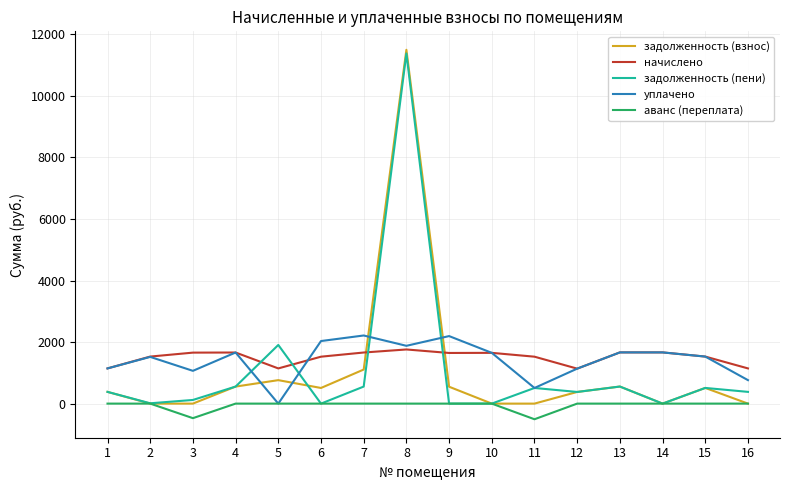

The value of уплачено at 1 is 1143.8. True or false?

True